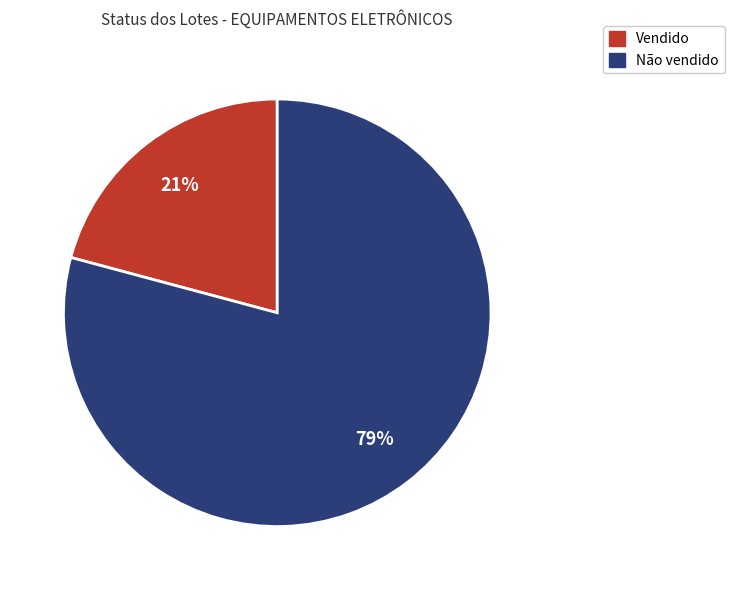

To the nearest percent, what is the difference between the Vendido and Não vendido slice percentages?

58%